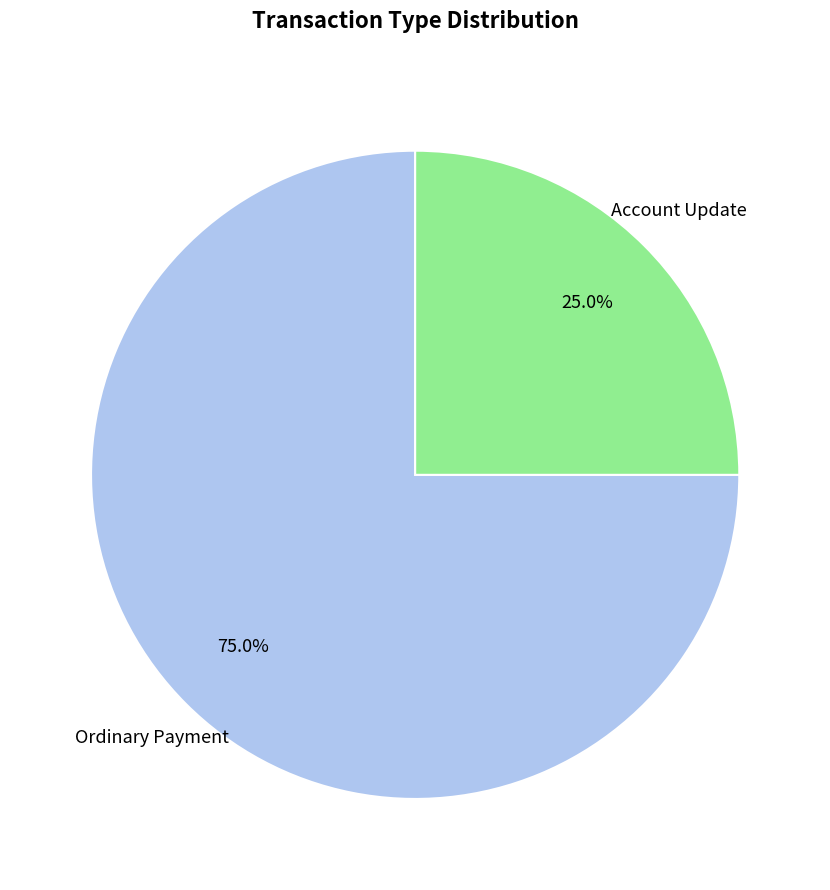

Does any single category account for the majority?

Yes